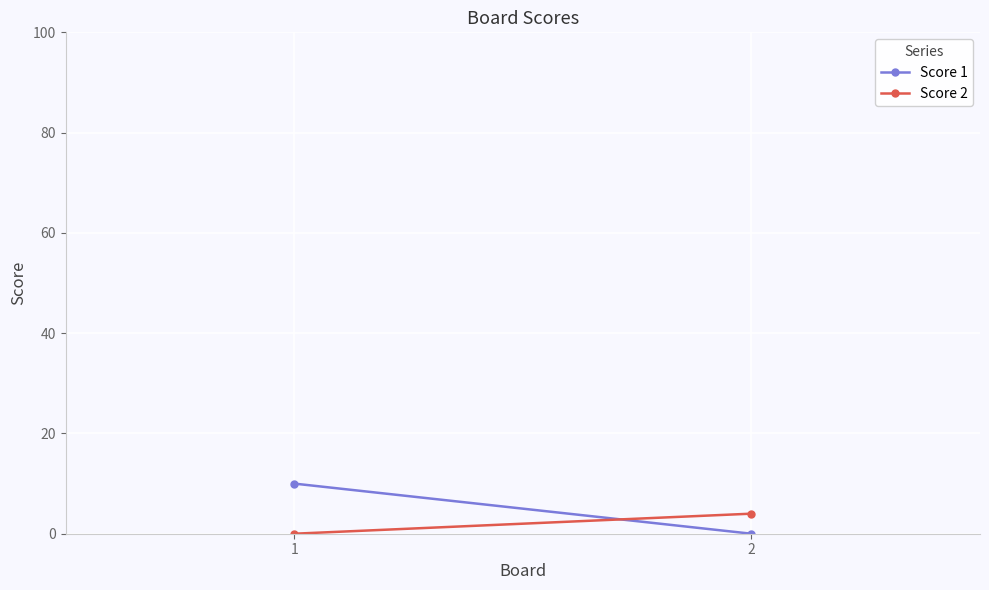

Rank the categories by Score 1 value from highest to lowest.

1, 2